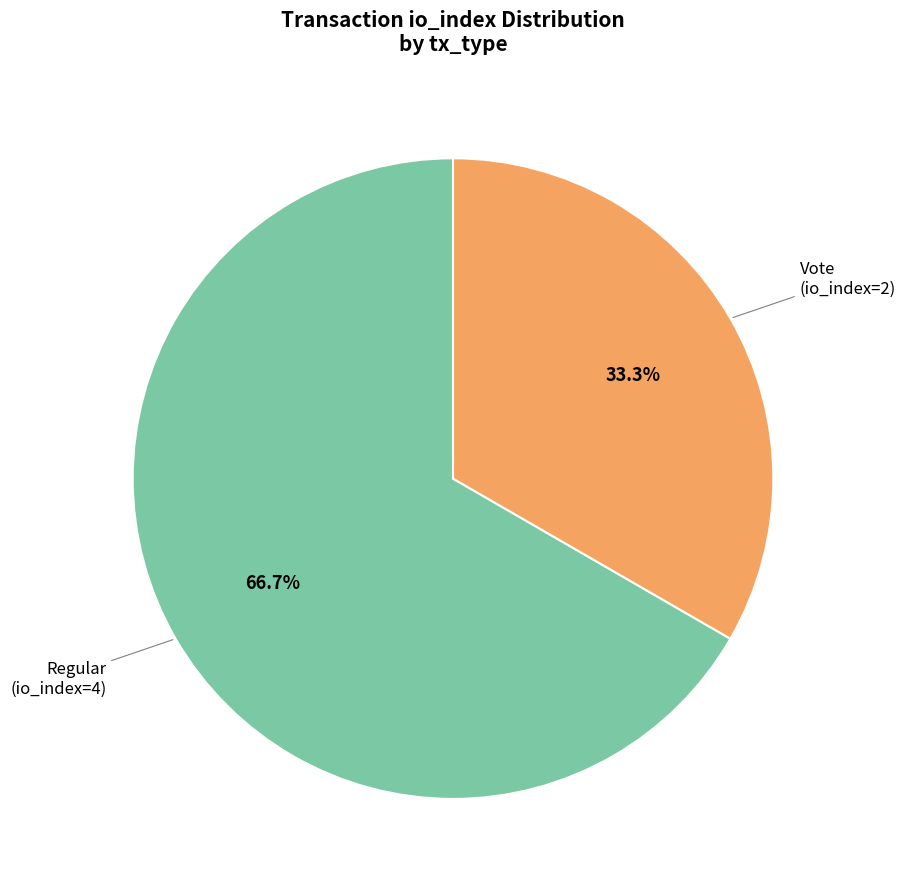

Which category has the smallest portion of the pie?

tx_type: Vote (io_index=2)